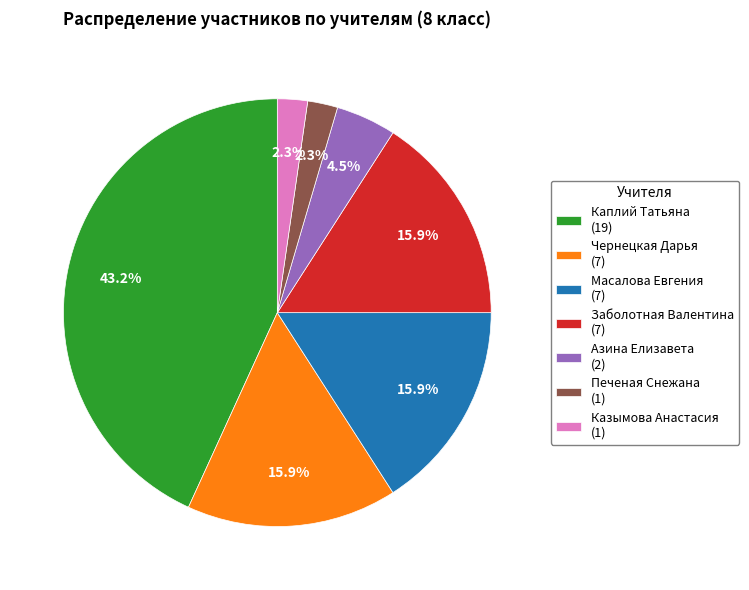

What is the ratio of the value at Масалова Евгения (7) to the value at Каплий Татьяна (19)?

0.4